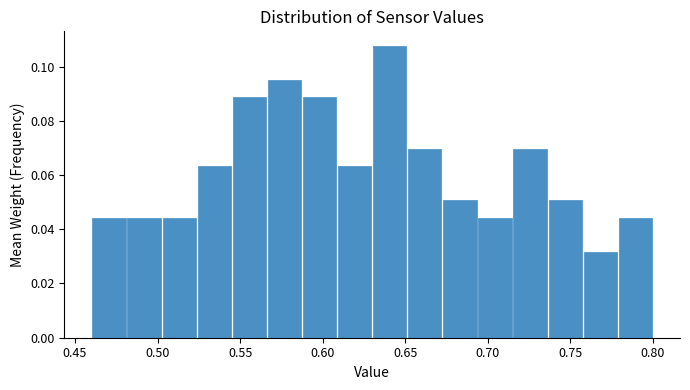

Which range on the x-axis has the tallest bar?

0.630 to 0.650